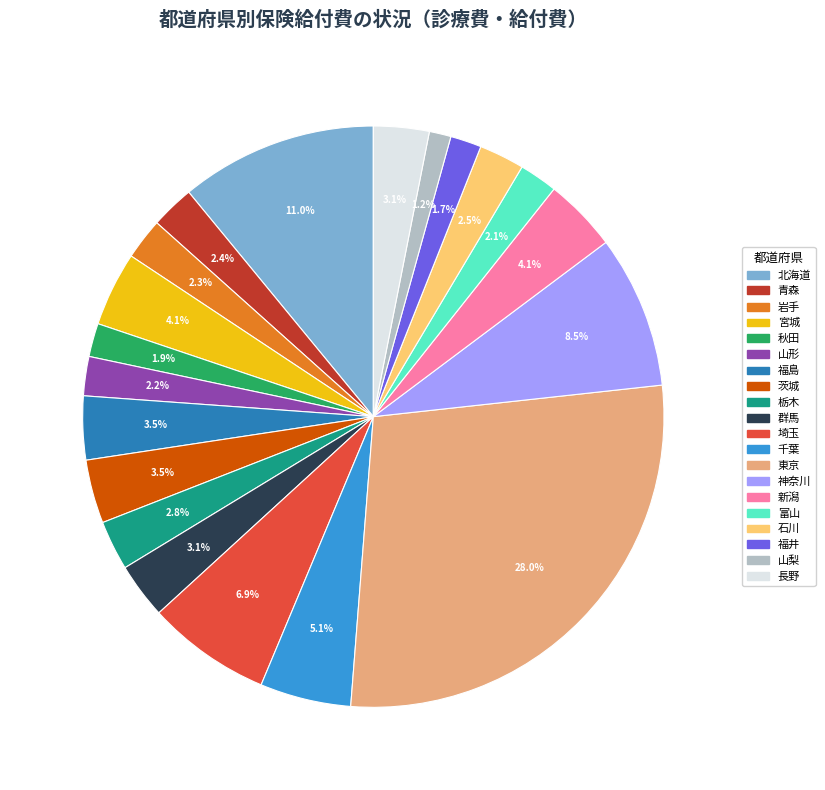

Which slice is the smallest?

山梨